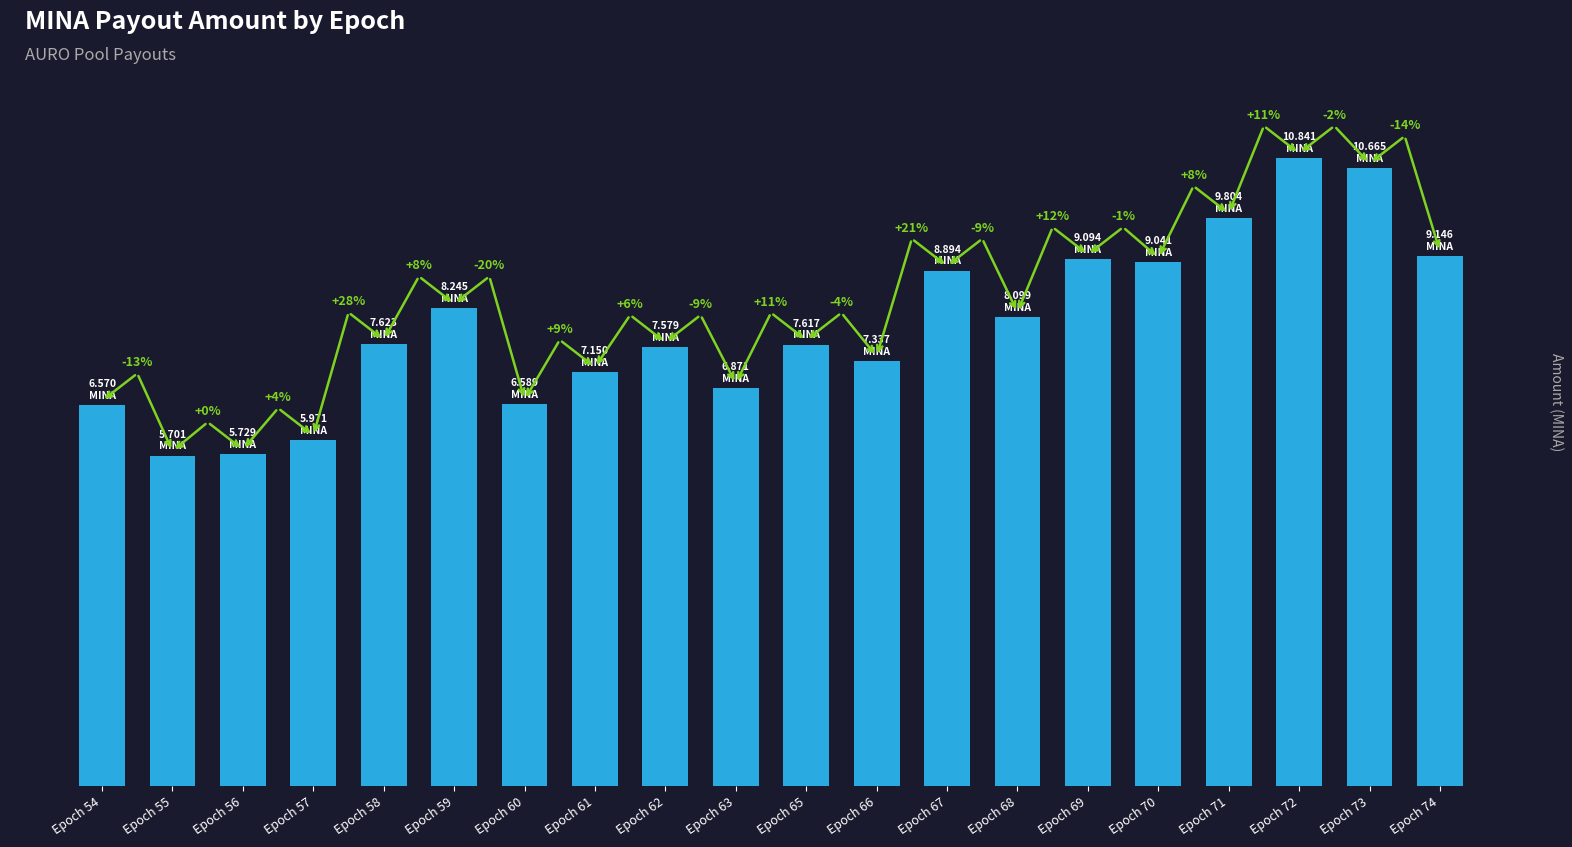

Does the chart contain any negative values?

No